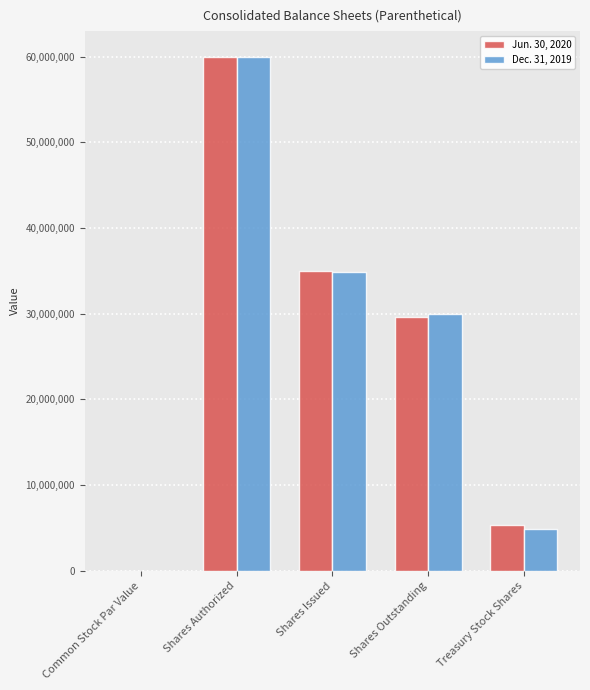

Which category has the highest value across all series?

Shares Authorized